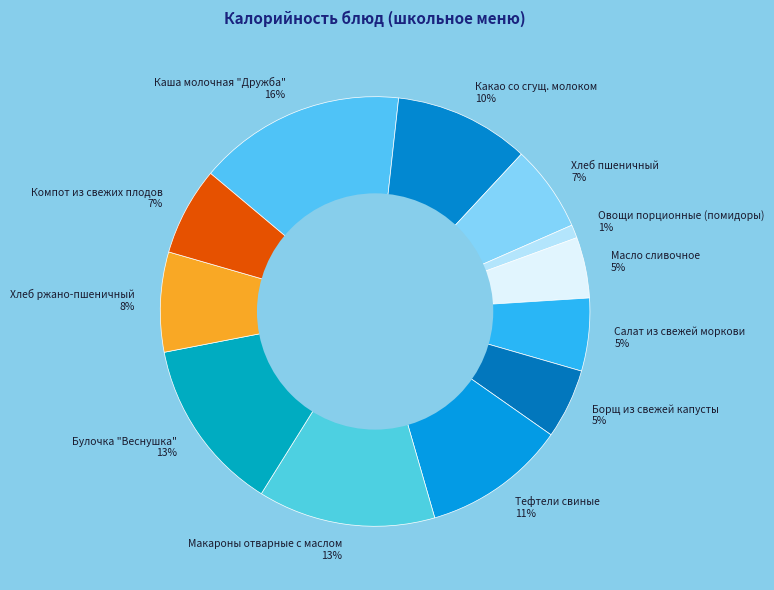

How many slices are in this pie chart?

12